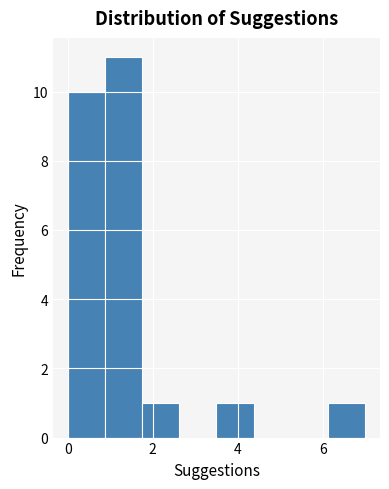

Over which range of the x-axis is the bar tallest?

0.8 to 1.8